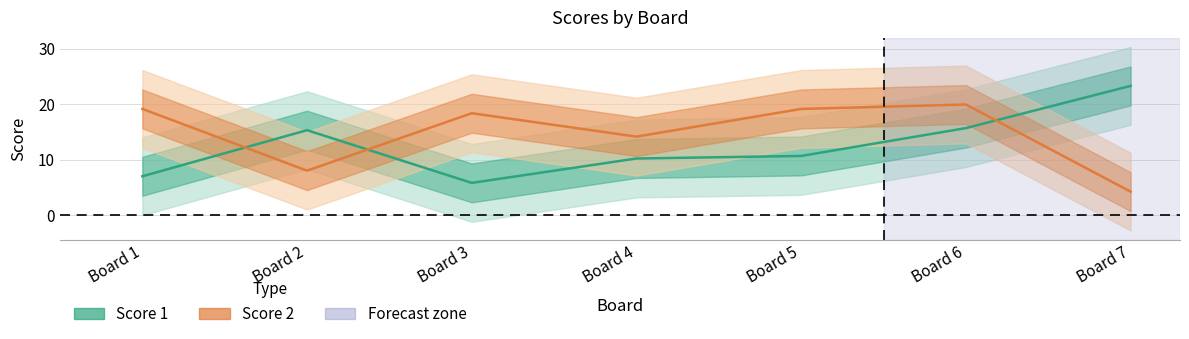

In Score 2, how many points are lower than both neighbors (excluding endpoints)?

2